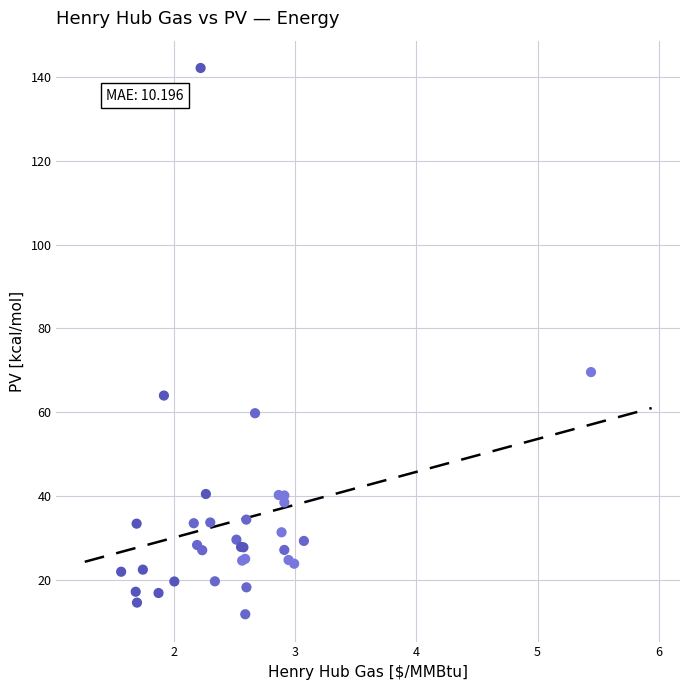

What Y value in the scatter plot is closest to 76?

69.5